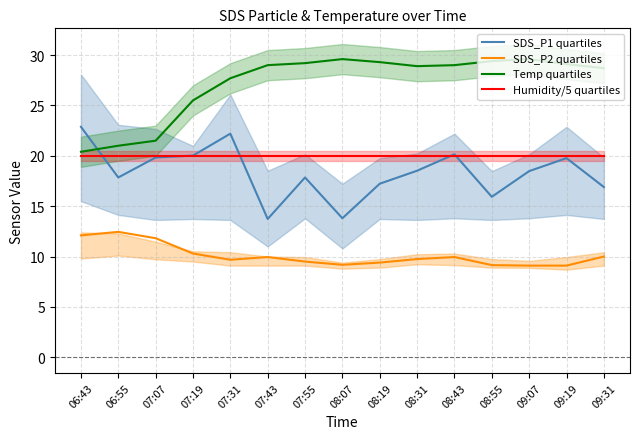

Which category has the lowest value in the Humidity/5 quartiles series?

06:43